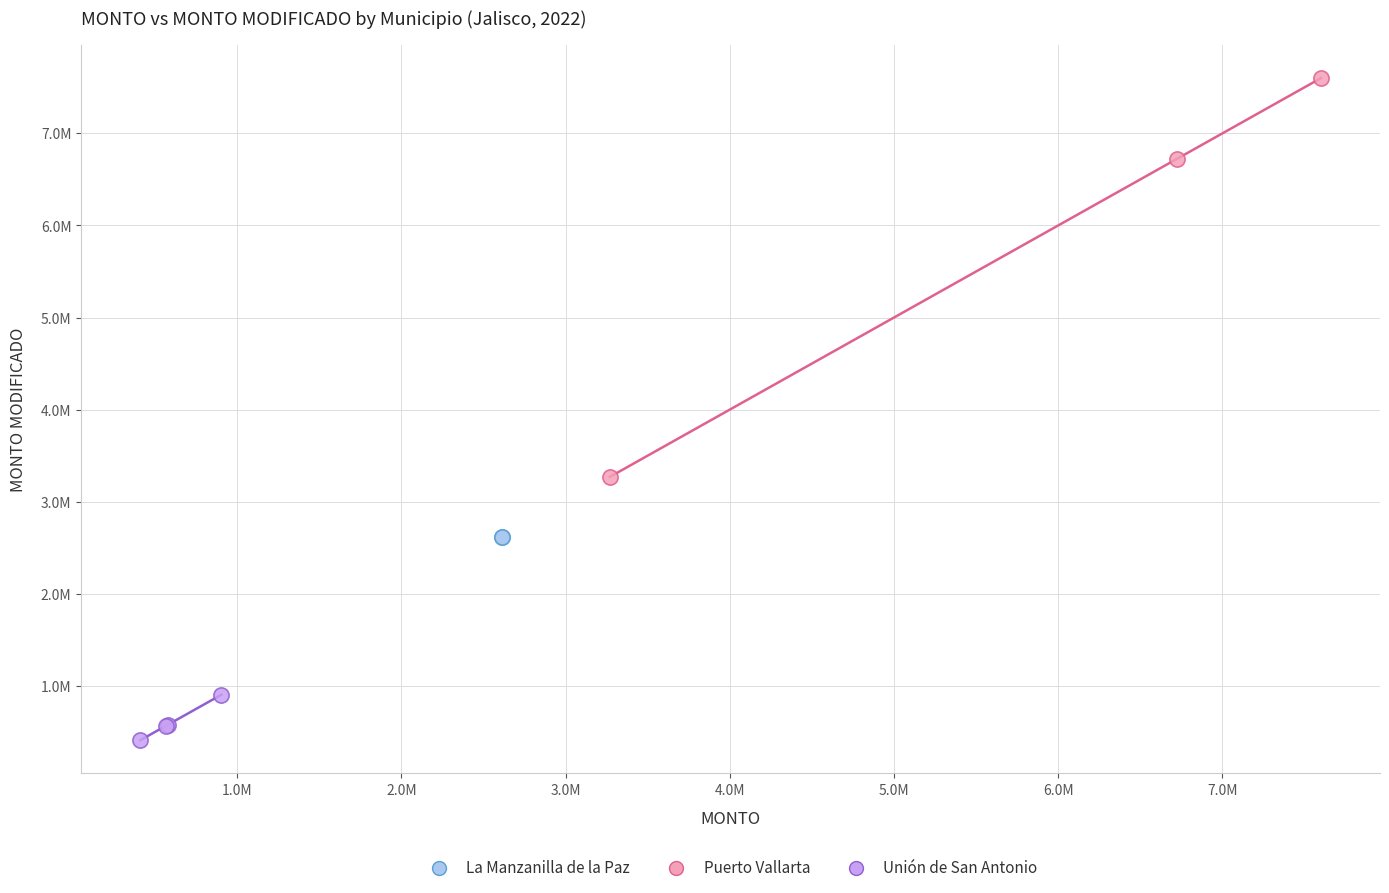

What are all the series names shown in the legend?

La Manzanilla de la Paz, Puerto Vallarta, Unión de San Antonio